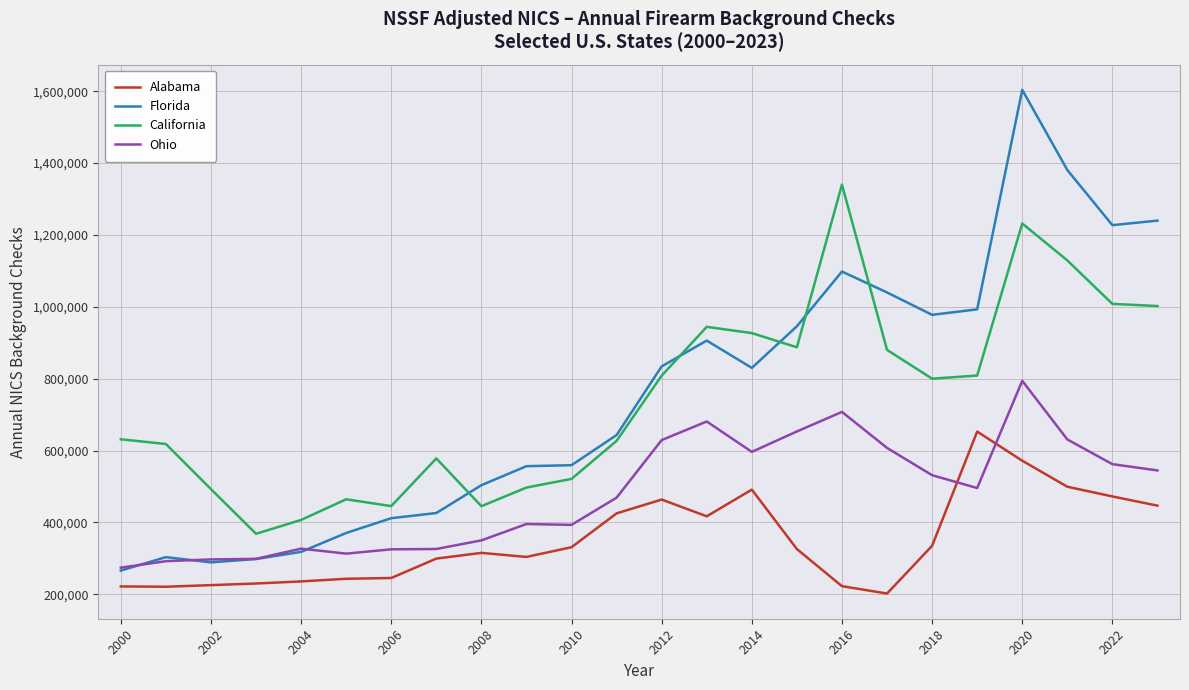

After their last crossing, which series has the higher values: Ohio or Alabama?

Ohio